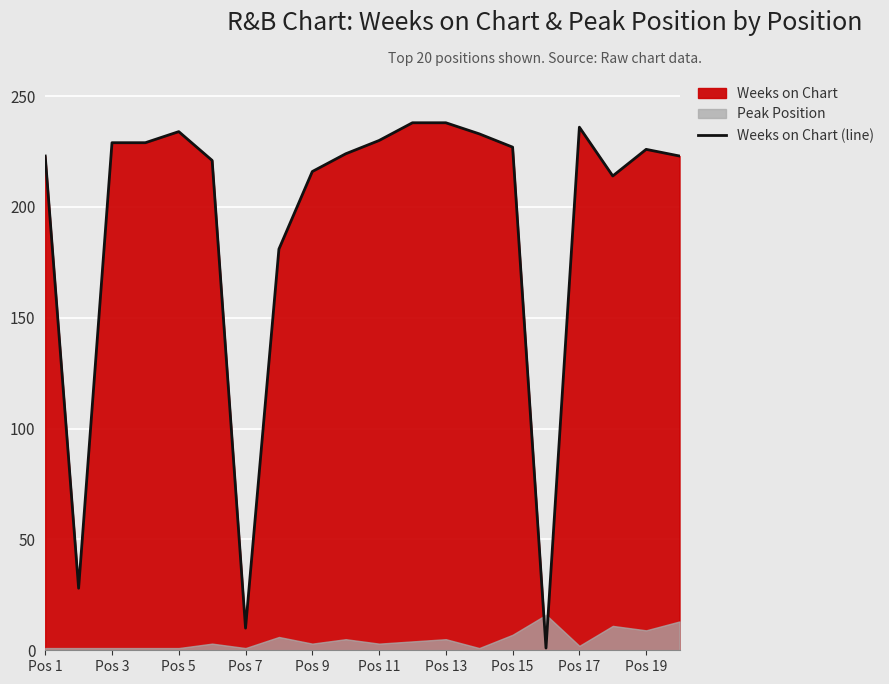

What is the highest value of the Weeks on Chart (line) series?

238